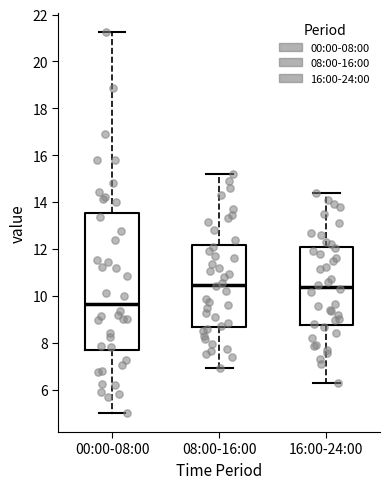

Reading left to right, transcribe this box plot: for each box, give where its median line is, the range the box spans, and where its two whiskers end, as read against the y-axis. The values are not printed on the chart, so give them approximately, as read against the axis.

00:00-08:00: median 9.6, box 7.6 to 13.6, whiskers 5.0 to 21.2
08:00-16:00: median 10.4, box 8.6 to 12.2, whiskers 7.0 to 15.2
16:00-24:00: median 10.4, box 8.8 to 12.0, whiskers 6.4 to 14.4